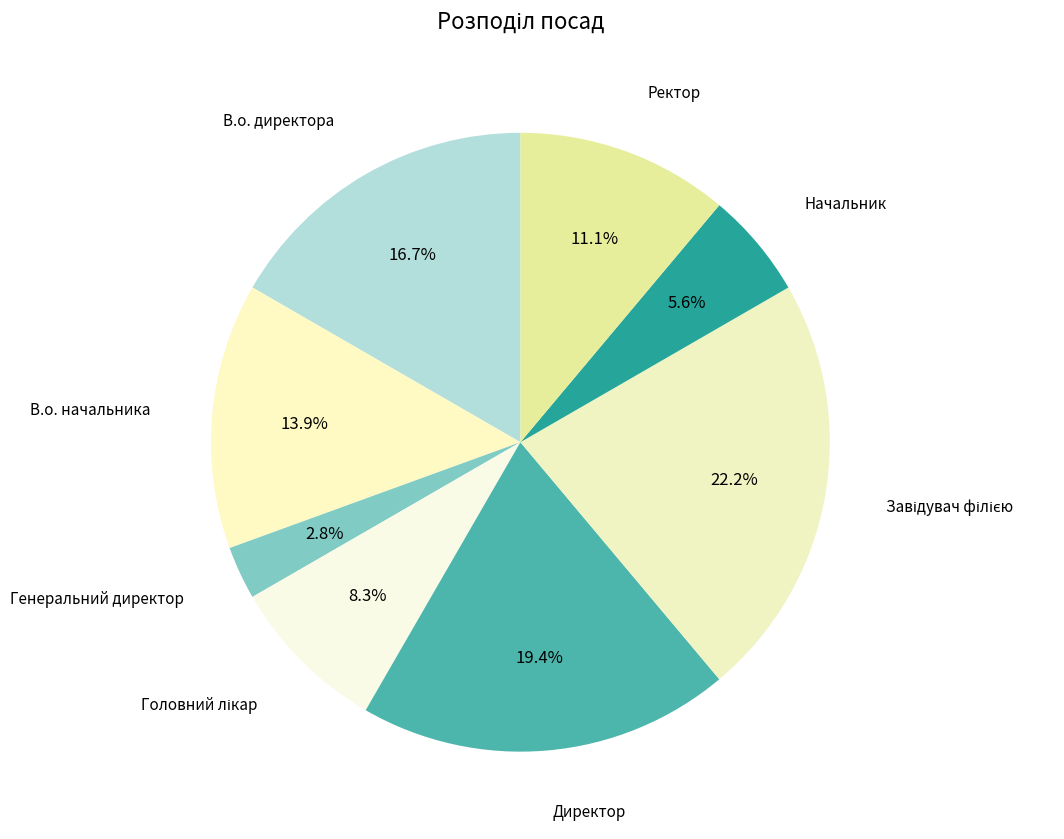

Is Директор the majority of the pie?

No